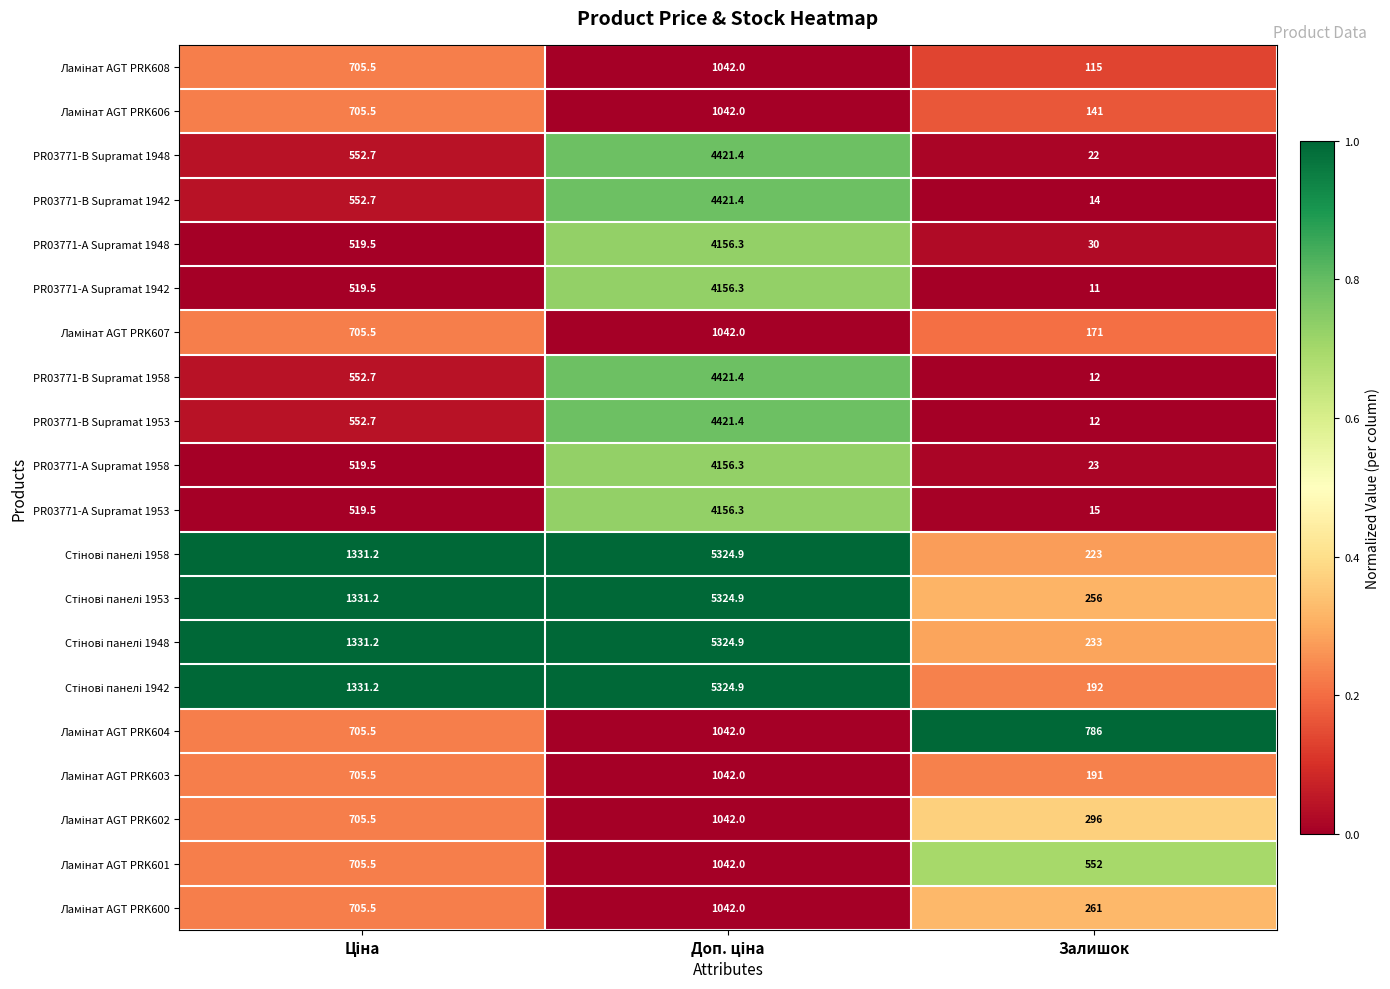

The PR03771-А Supramat 1953 series shows 15.0 at Залишок. True or false?

True